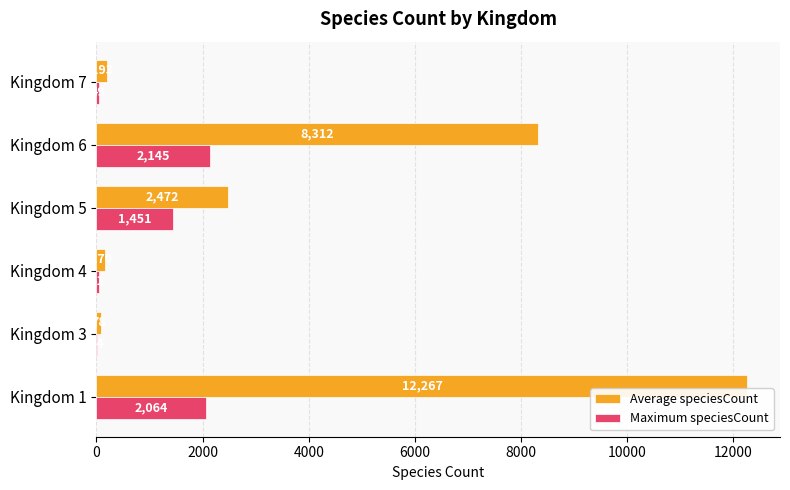

The Maximum speciesCount series shows 49 at Kingdom 7. True or false?

True